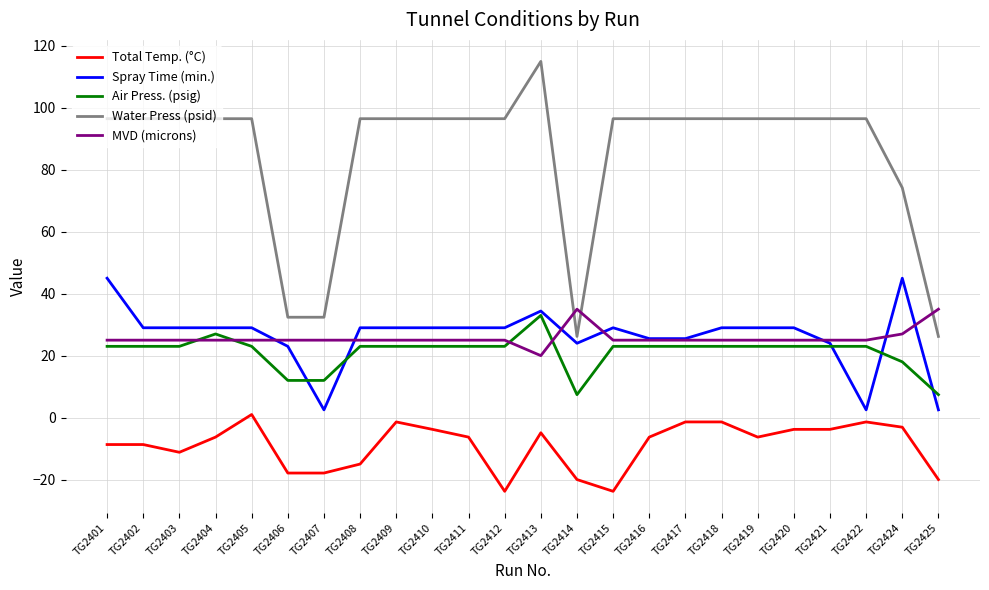

What is the total value across all series at TG2405?

174.5